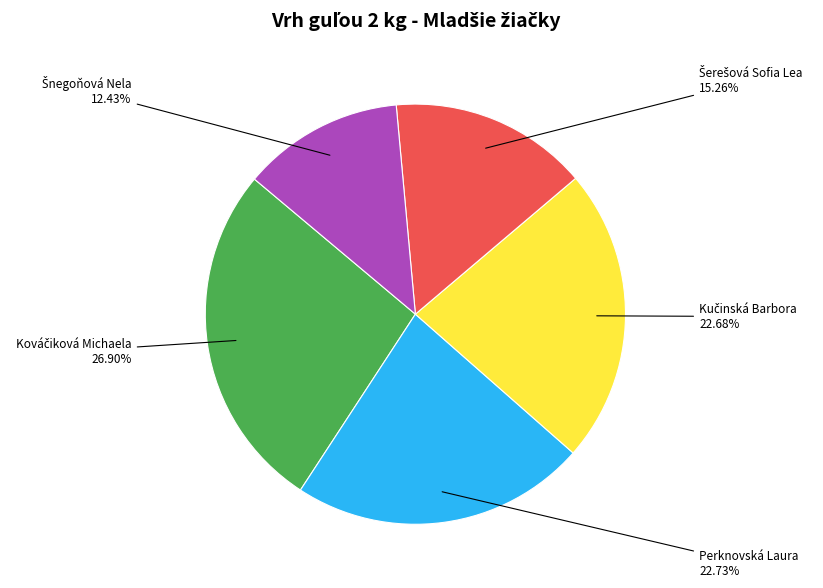

Does any single category account for the majority?

No